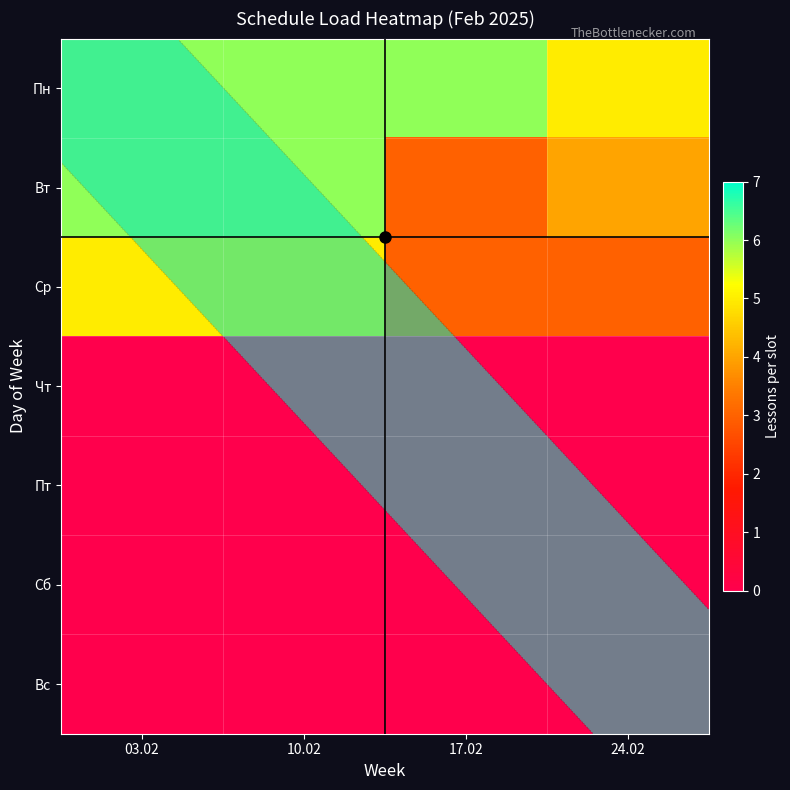

At which category does the chart reach its minimum across all series?

03.02